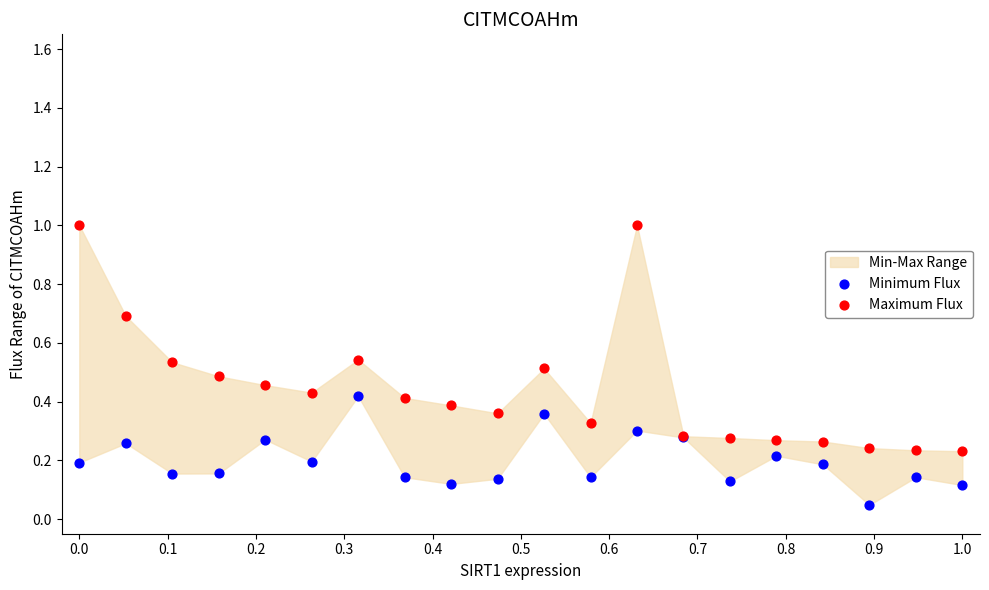

Which series has the widest spread of Y values?

Maximum Flux